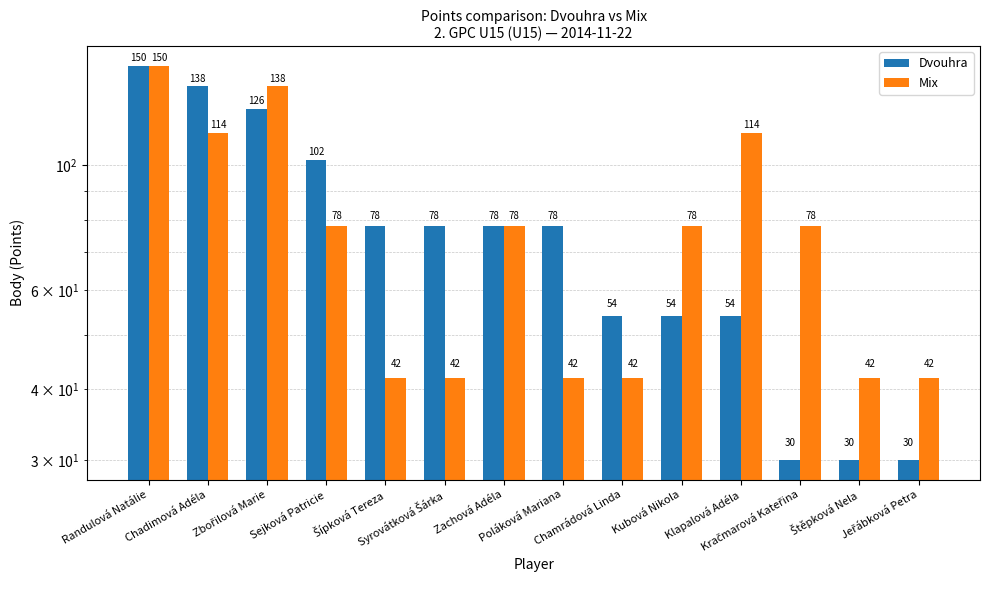

Count the Dvouhra values in the range 54 to 102.

8